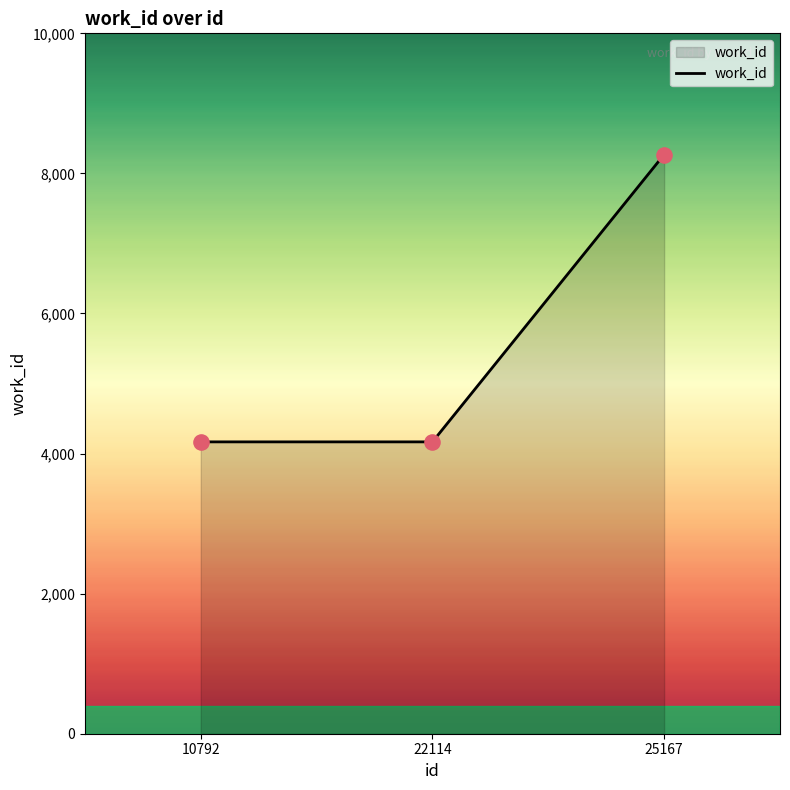

What is the change in value from 10792 to 25167?

+4103